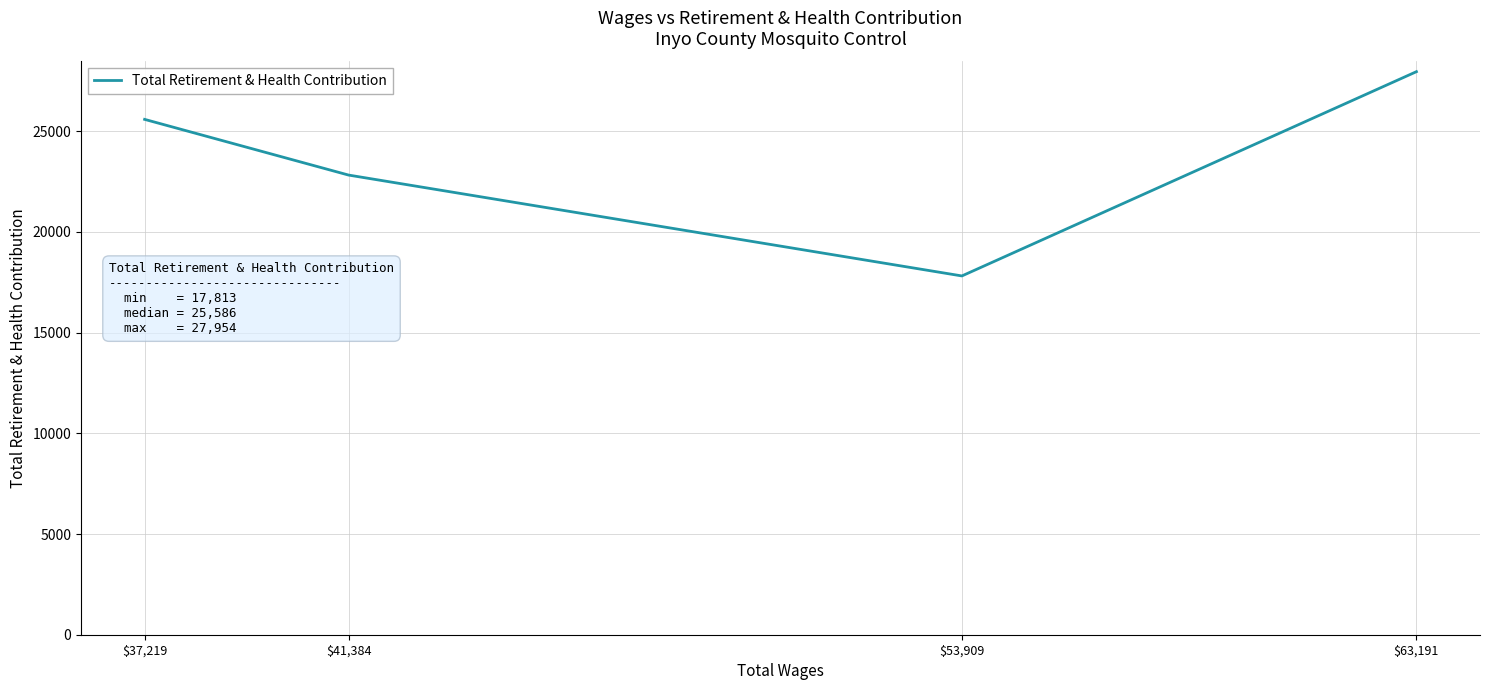

What is the smallest value displayed?

17813